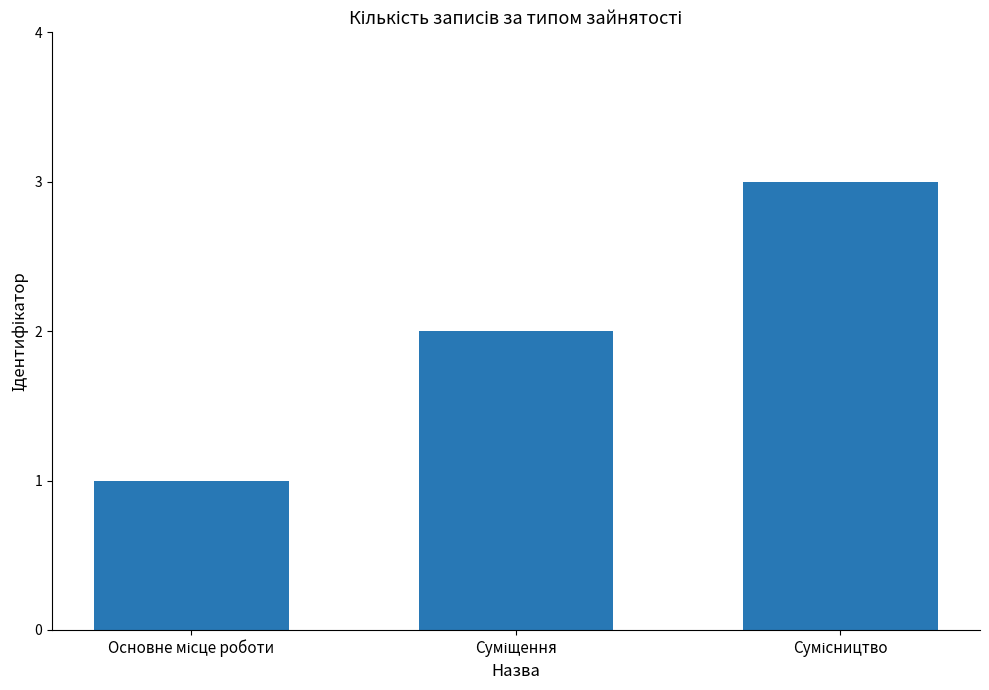

What is the sum of all values?

6